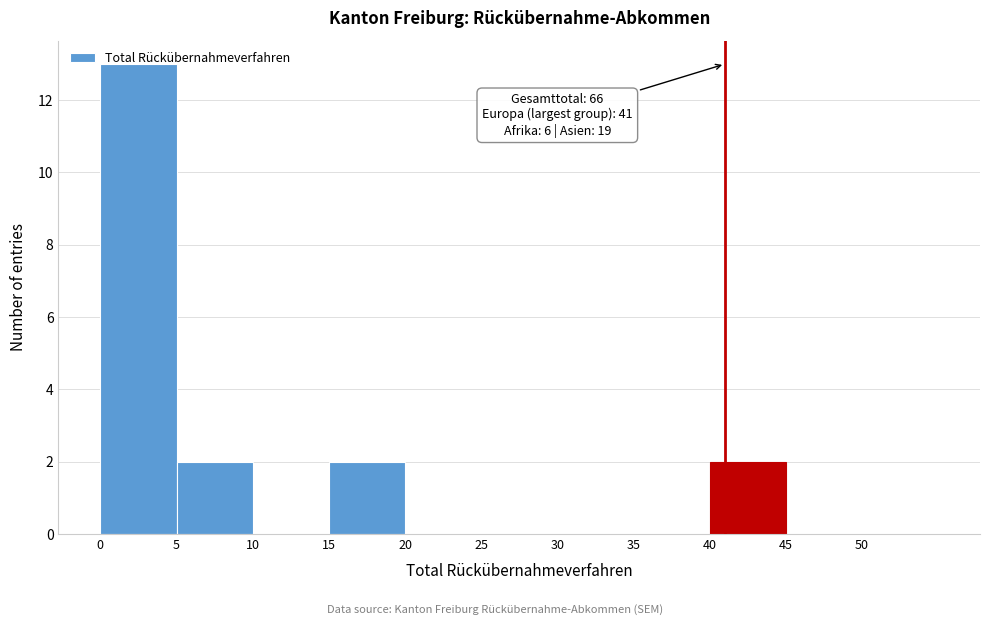

Which range on the x-axis has the tallest bar?

0 to 5